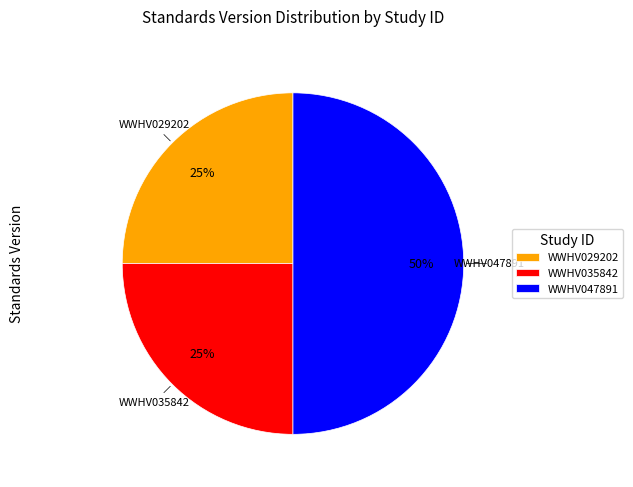

Approximately how many times larger is the value at WWHV035842 compared to WWHV029202?

1.0